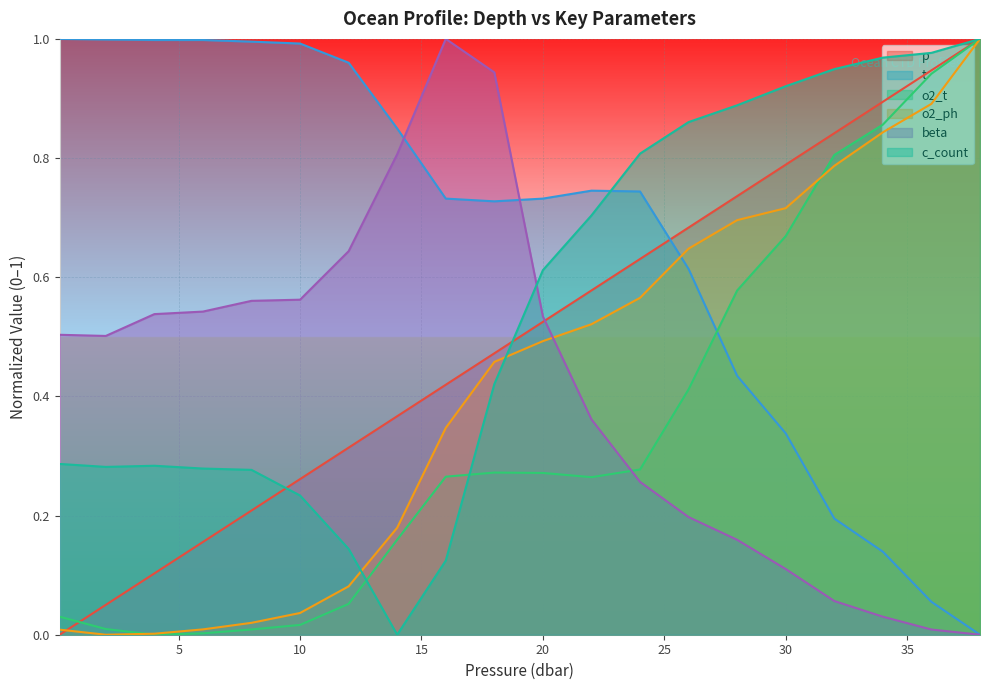

The beta series shows 0.4 at 38.0. True or false?

False